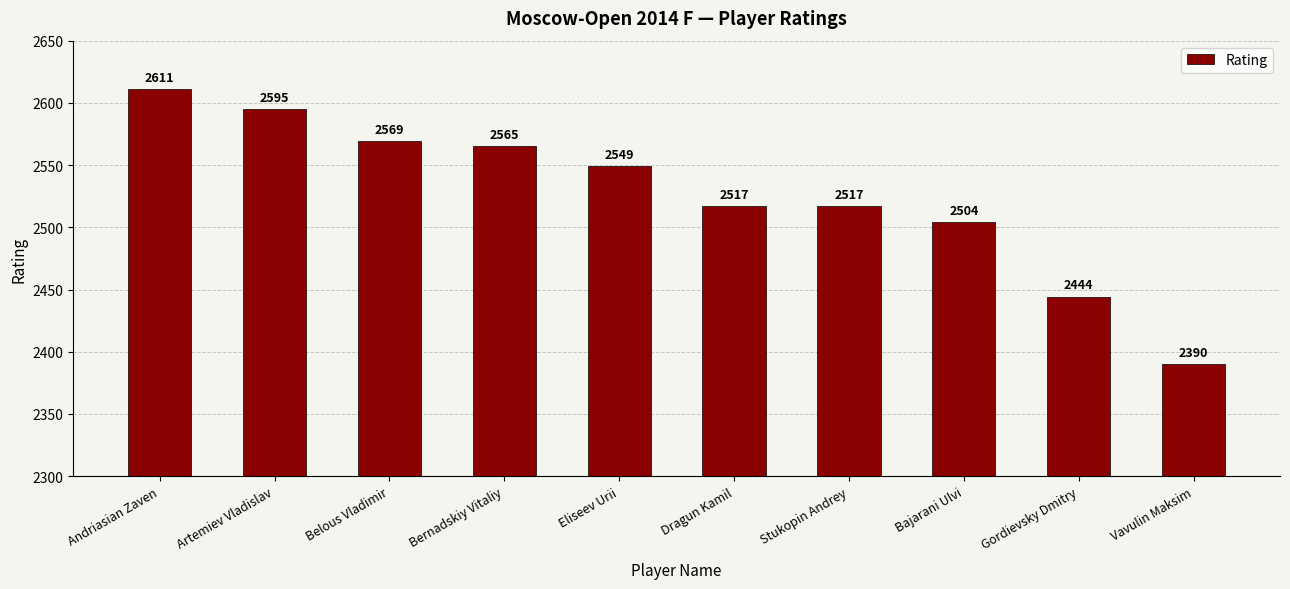

At which label does the data first exceed 2549?

Andriasian Zaven